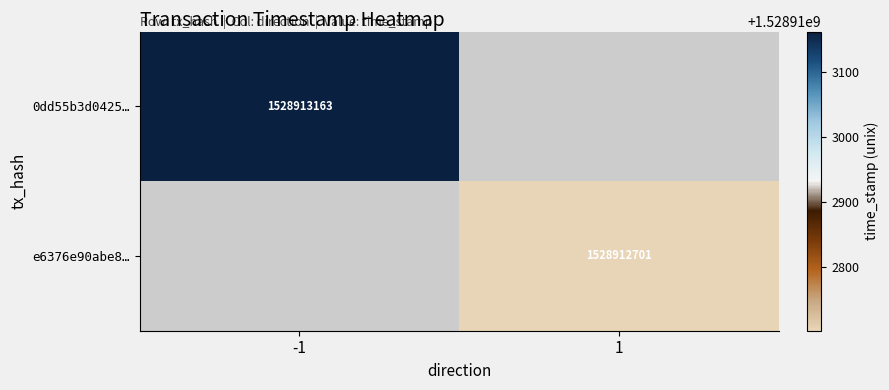

Which series has the largest range (max minus min)?

0dd55b3d042534d2d119e855f03cd05193a03e4